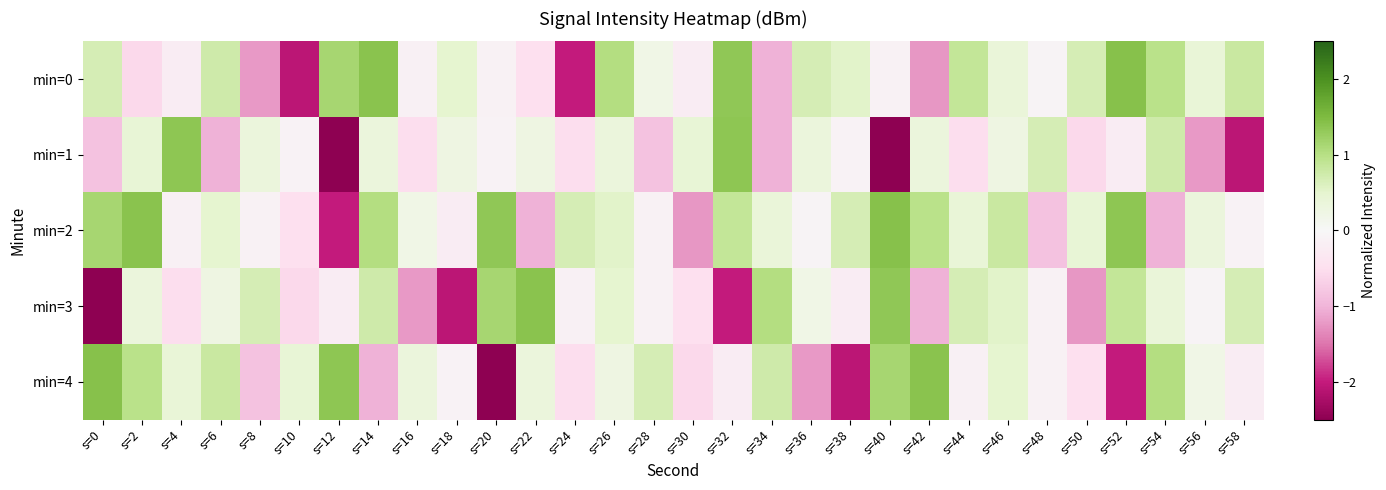

What is the total value across all series at s=12?

-2.7